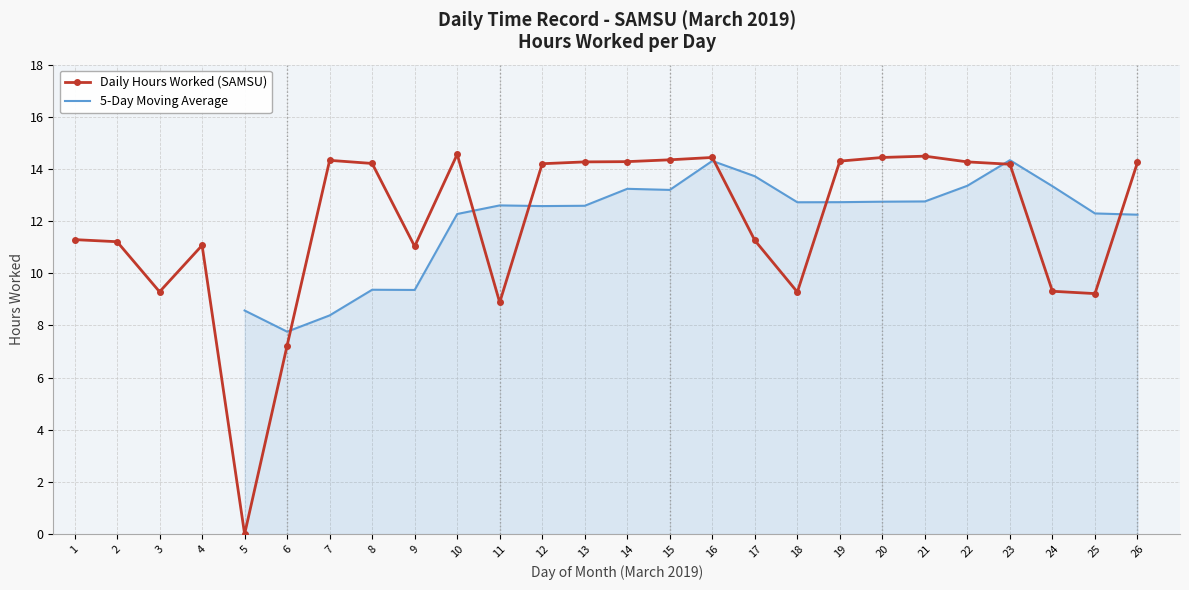

What is the difference between the maximum and second lowest values?

7.3